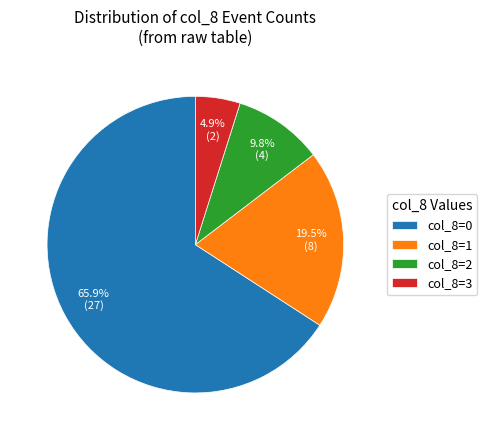

How much of the chart is everything except col_8=3?

95.1%